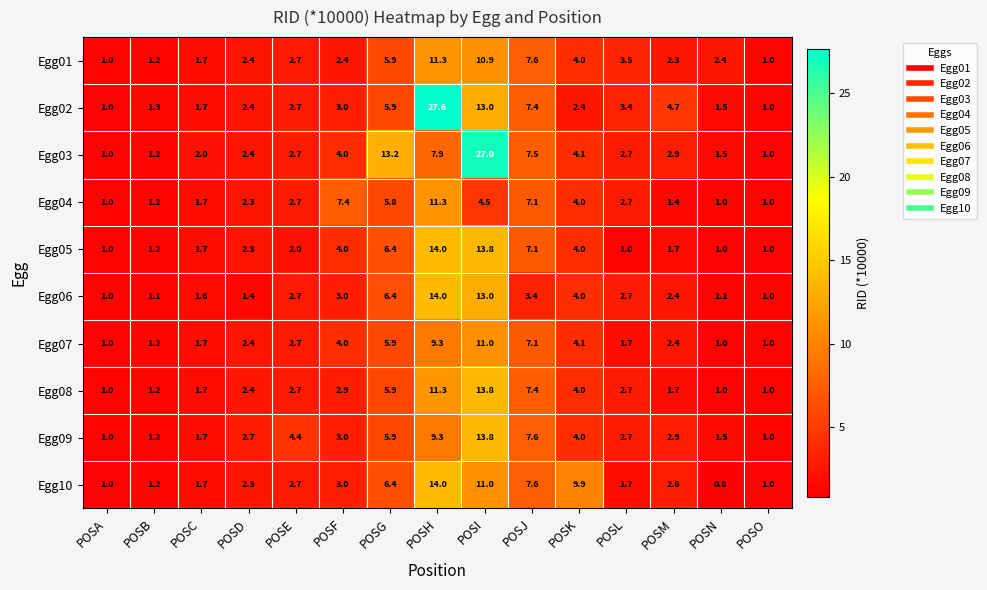

Is it true that Egg04 equals 1.0 at POSO?

True